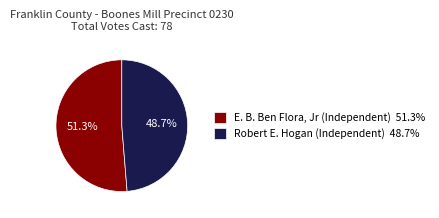

Between Robert E. Hogan (Independent) and E. B. Ben Flora, Jr (Independent), which is larger?

E. B. Ben Flora, Jr (Independent)